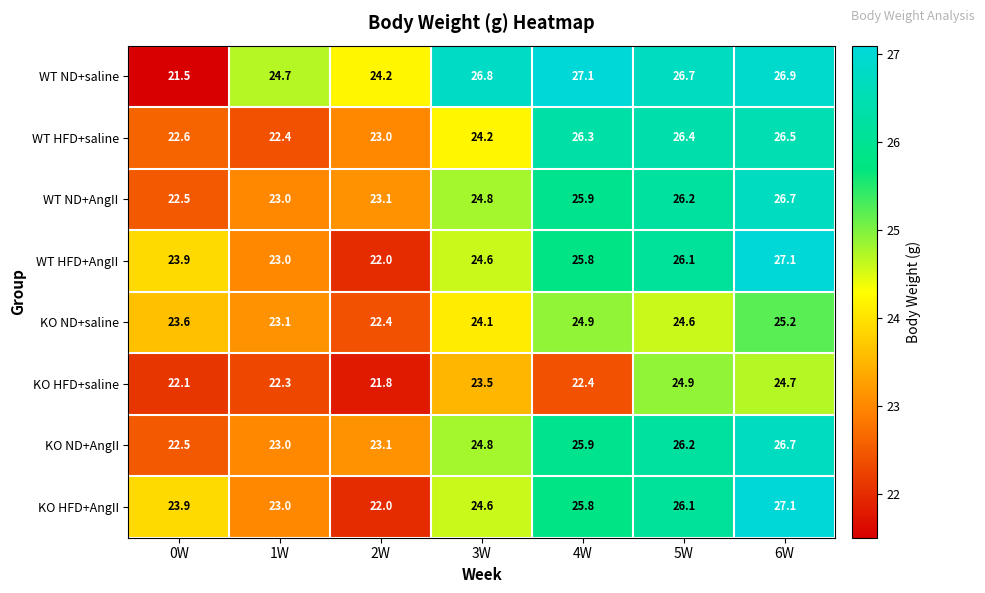

What is the difference between the WT ND+AngII values at 6W and 3W?

1.9